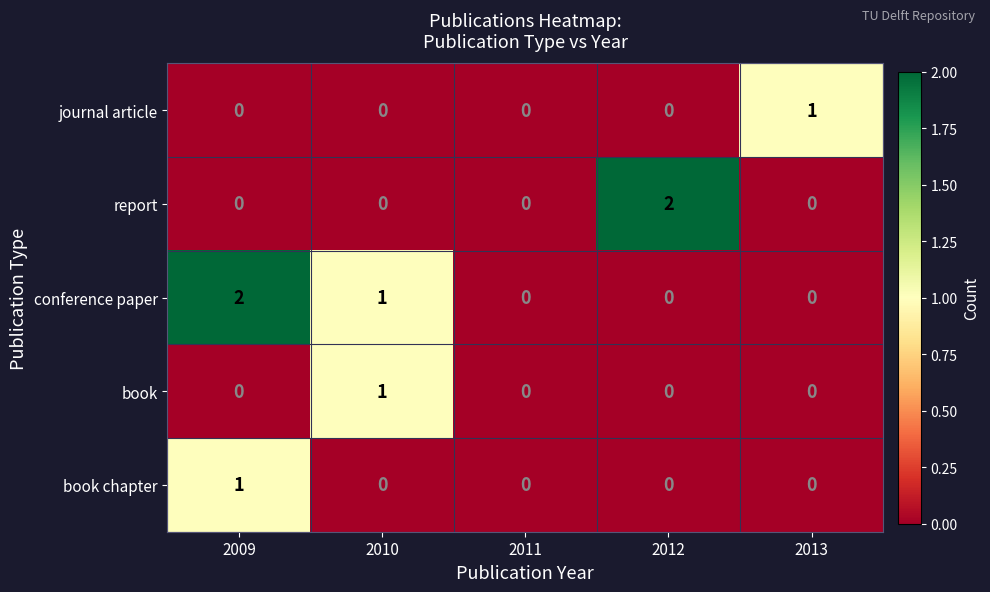

Reading right to left, extract all data points from this chart.

journal article: 2013=1	2012=0	2011=0	2010=0	2009=0
report: 2013=0	2012=2	2011=0	2010=0	2009=0
conference paper: 2013=0	2012=0	2011=0	2010=1	2009=2
book: 2013=0	2012=0	2011=0	2010=1	2009=0
book chapter: 2013=0	2012=0	2011=0	2010=0	2009=1